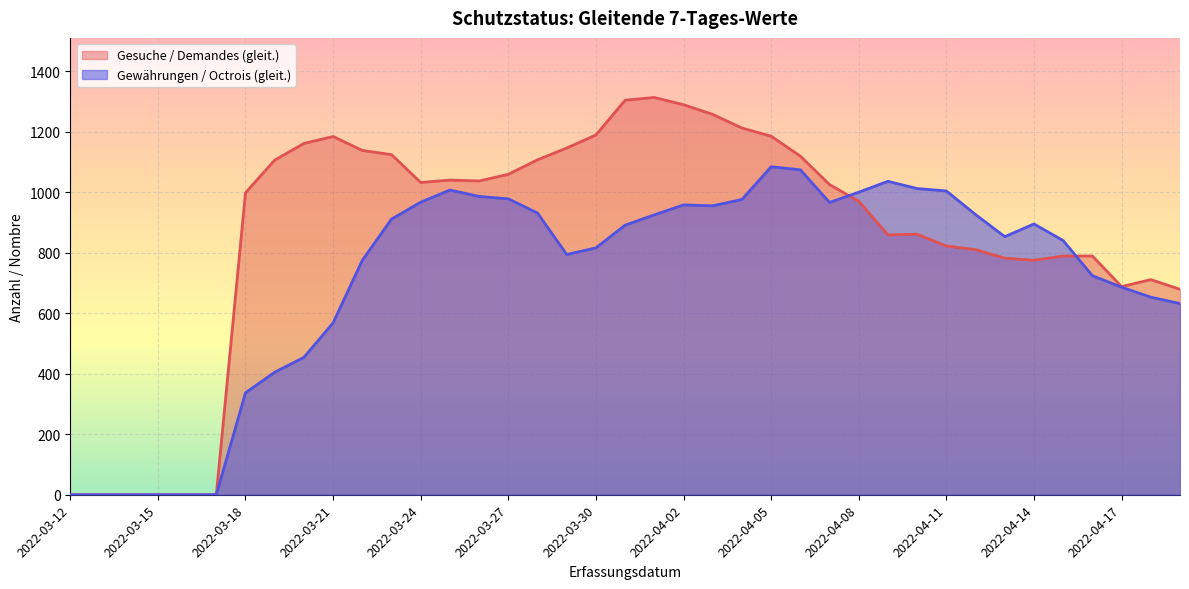

In SchutzGewGleit, how many points are higher than both neighbors (excluding endpoints)?

5